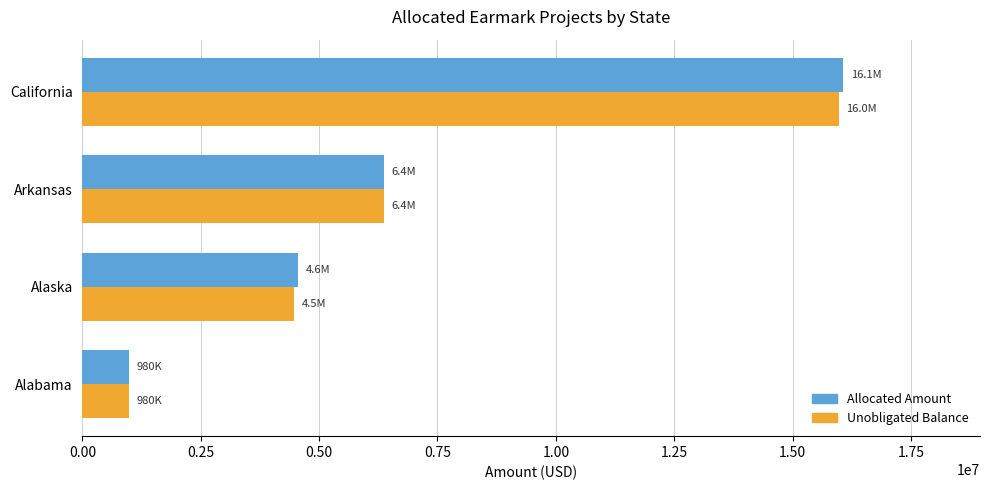

What is the maximum value shown in the chart?

16068201.9